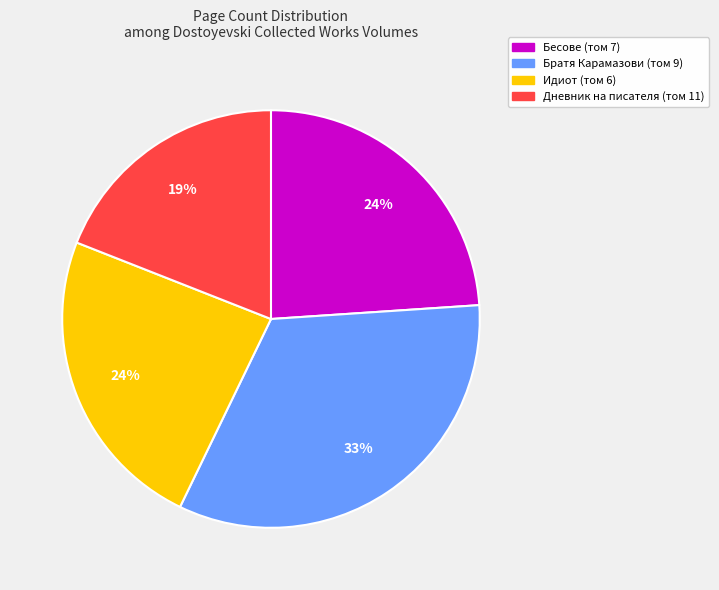

Is there a majority slice in this chart?

No